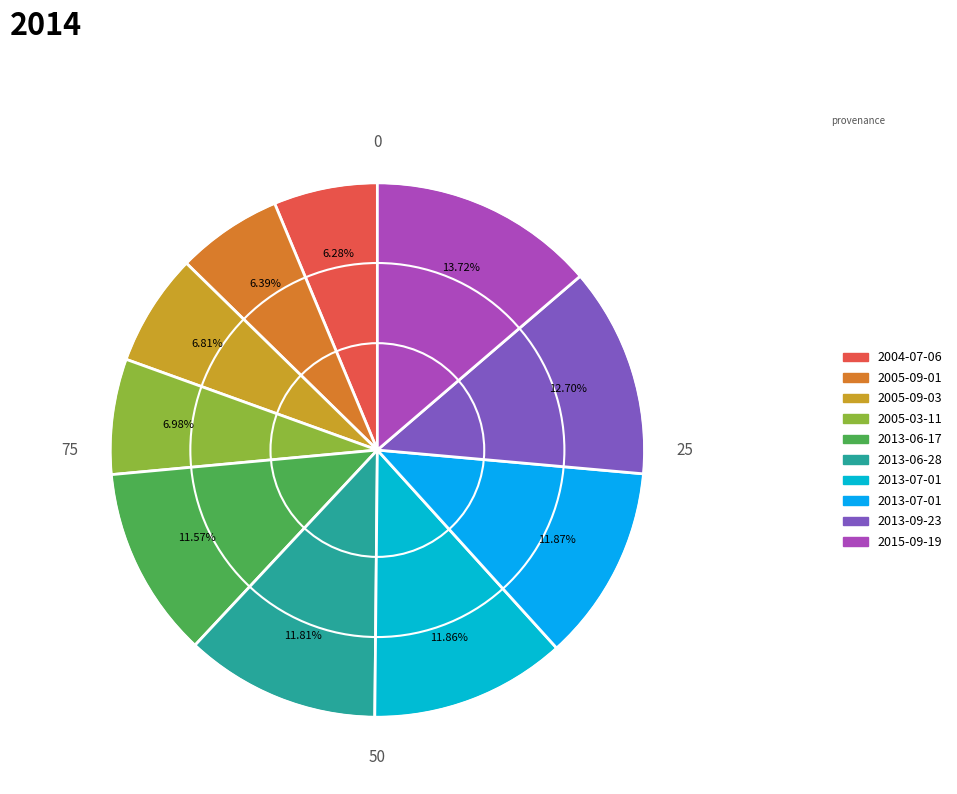

To the nearest percent, what is the difference between the largest and smallest slice percentages?

7%